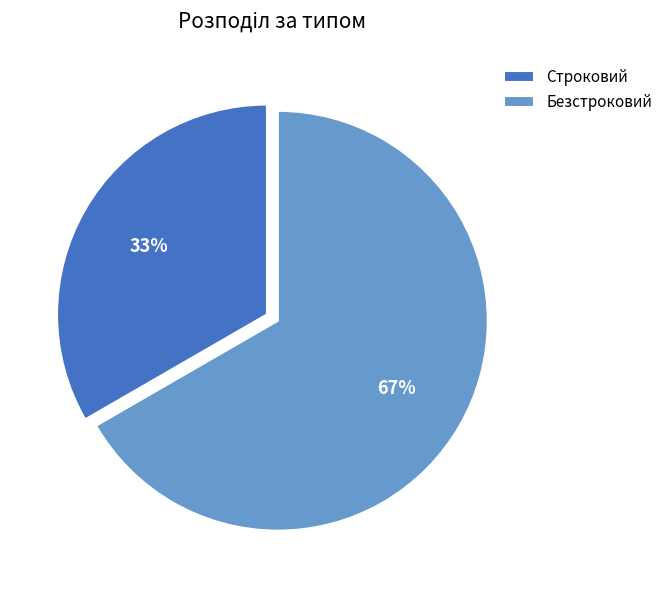

Count the number of slices in the pie.

2